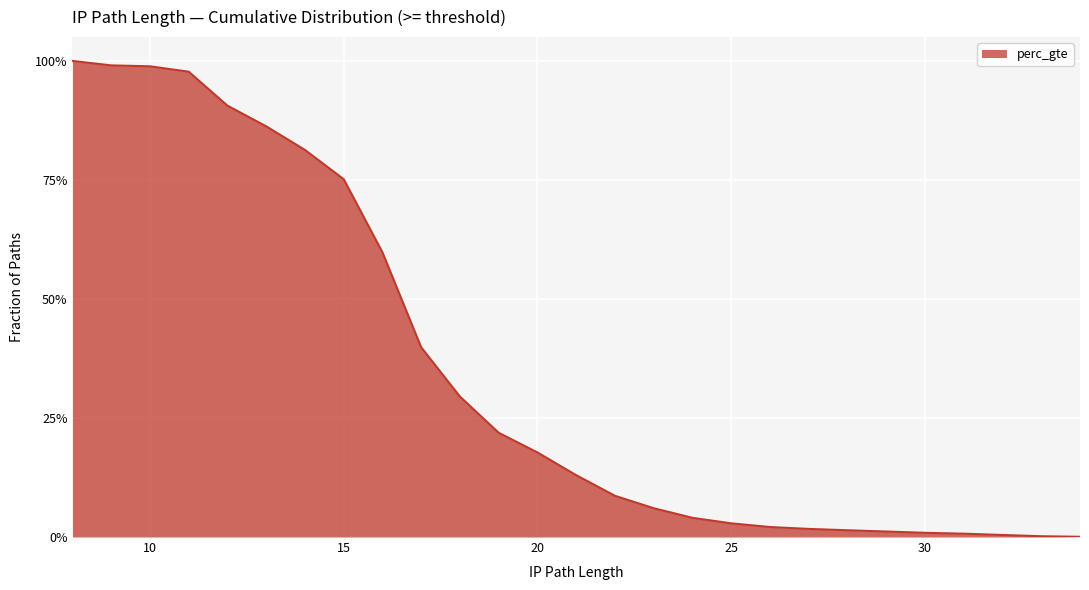

At which category does the chart reach its peak across all series?

8